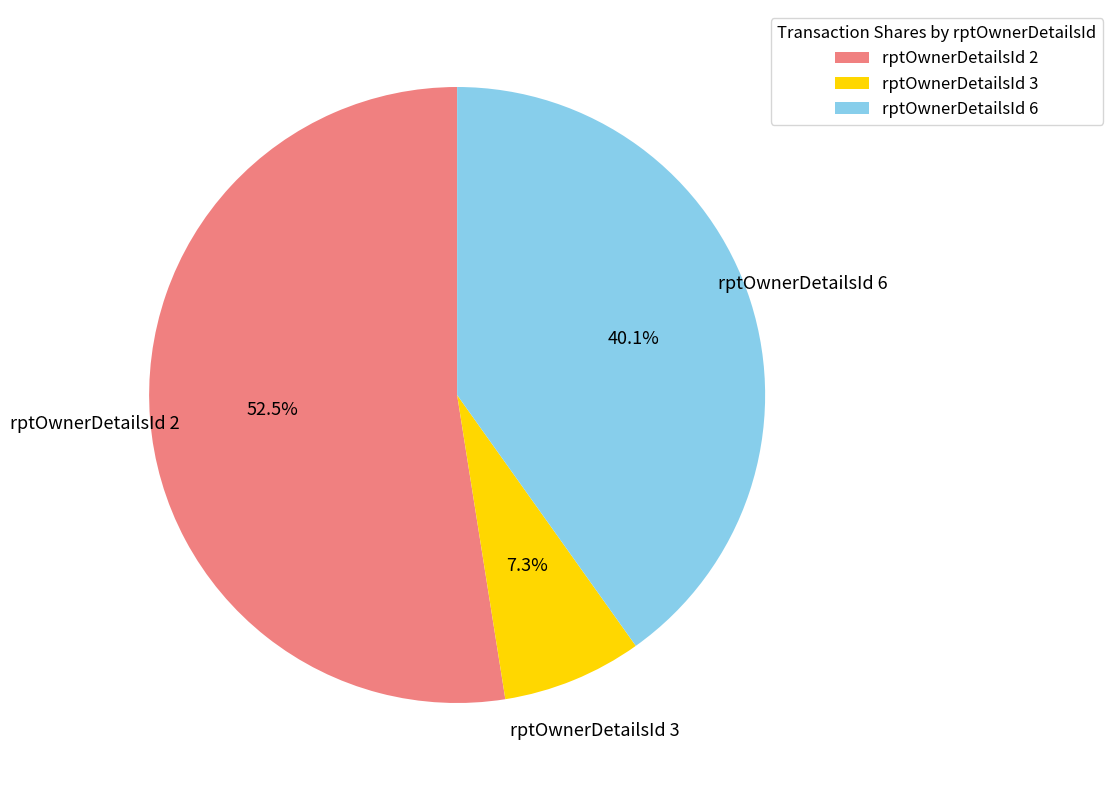

What is the total percentage of rptOwnerDetailsId 3 and rptOwnerDetailsId 2?

59.9%